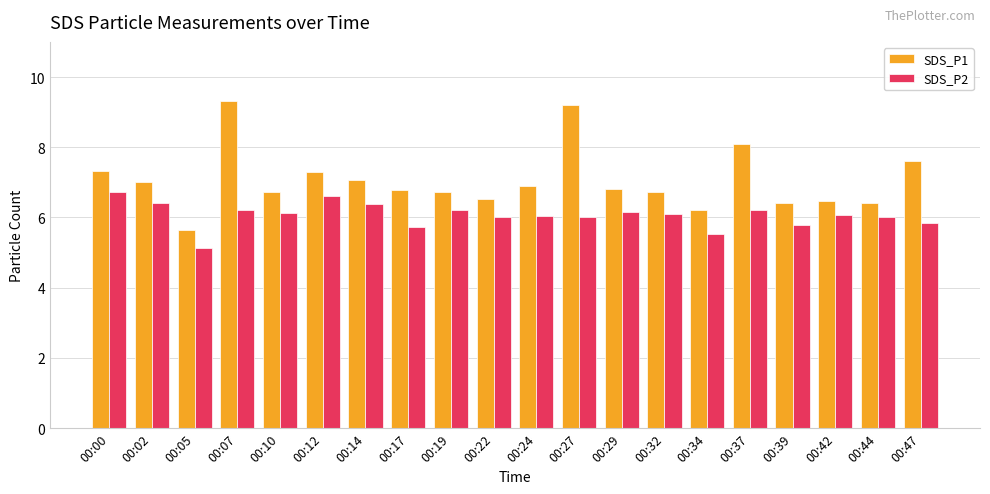

The SDS_P2 series shows 4.0 at 00:07. True or false?

False